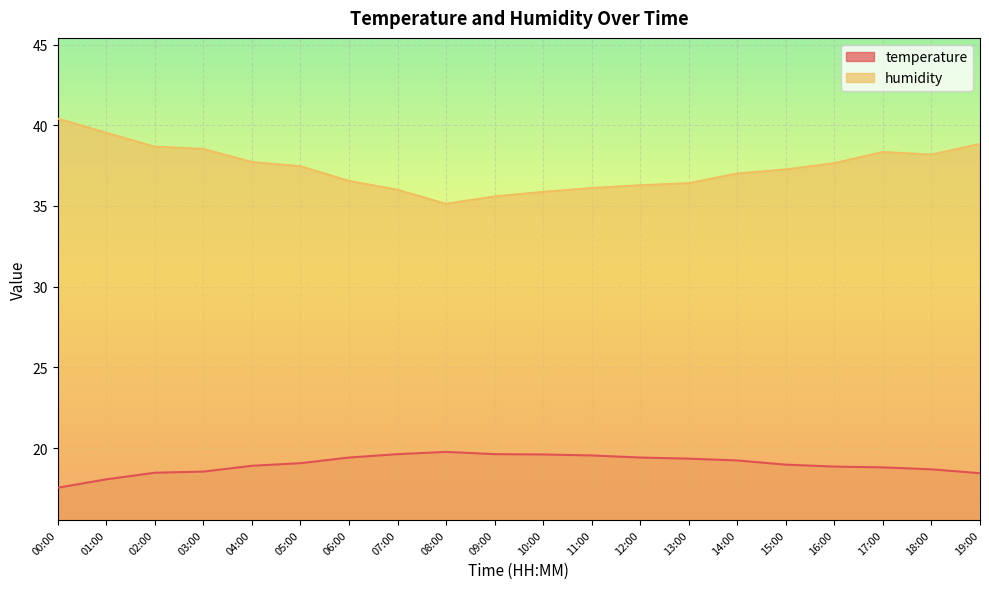

At 12:00, list the series in order from smallest to largest.

temperature, humidity